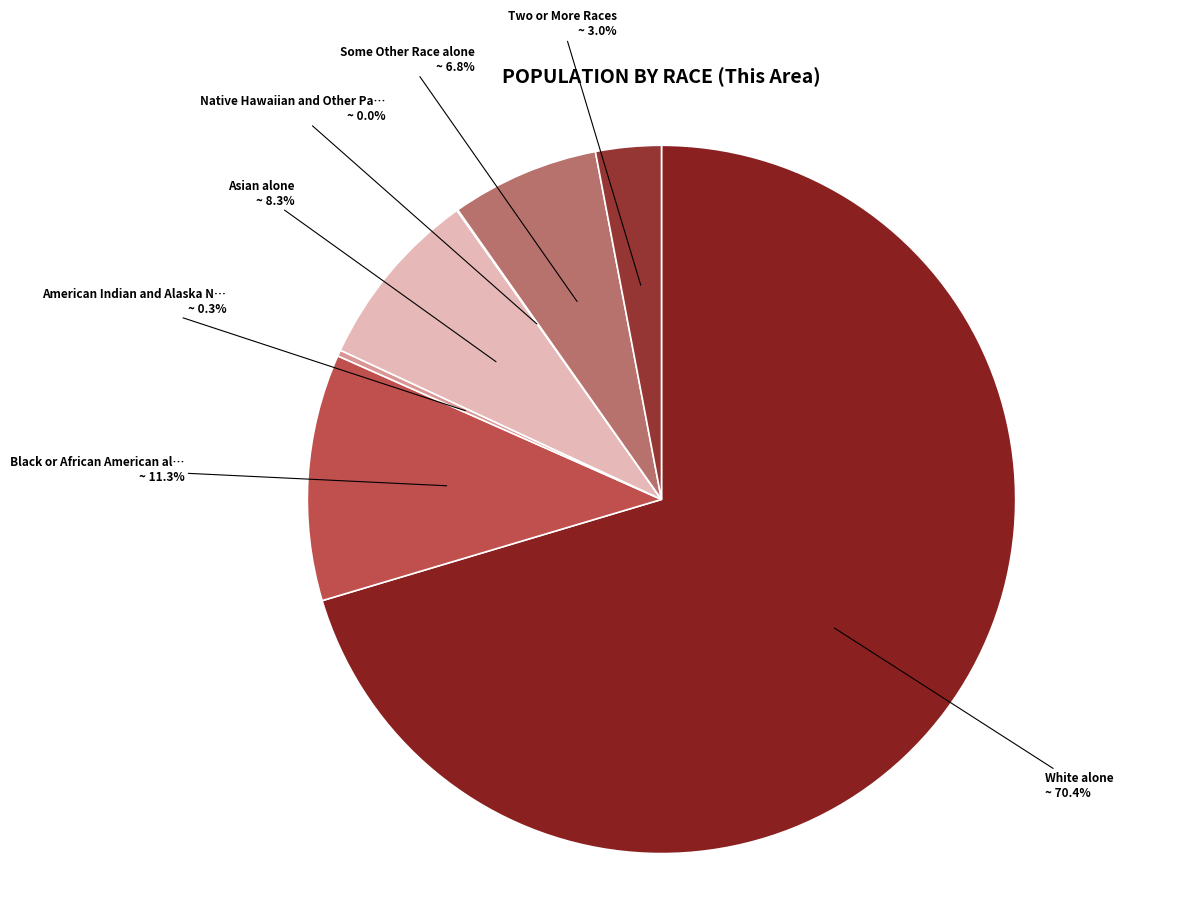

Which category has the smallest portion of the pie?

Native Hawaiian and Other Pacific Islander